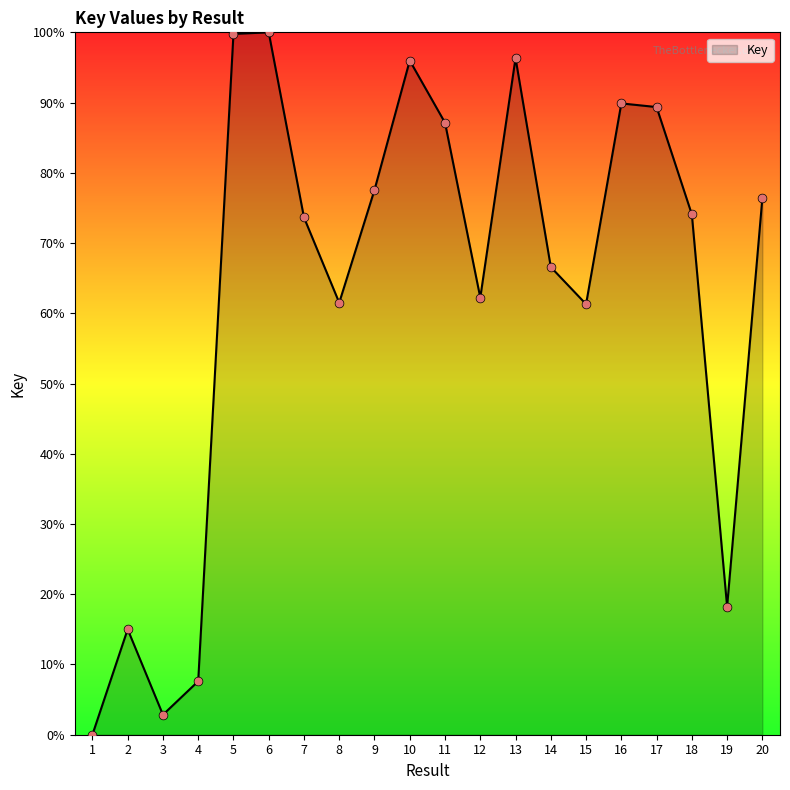

What is the change in value from 3 to 20?

+73.6